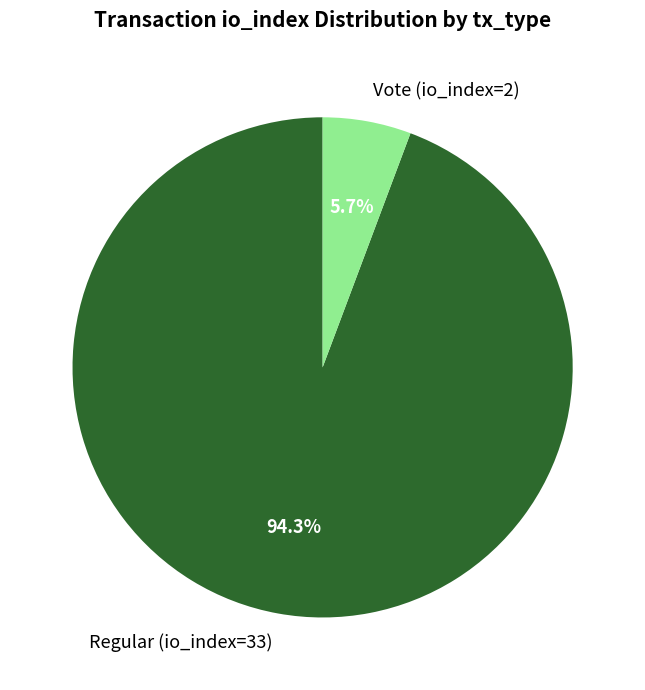

To the nearest percent, what percentage of the pie is Regular (io_index=33)?

94%